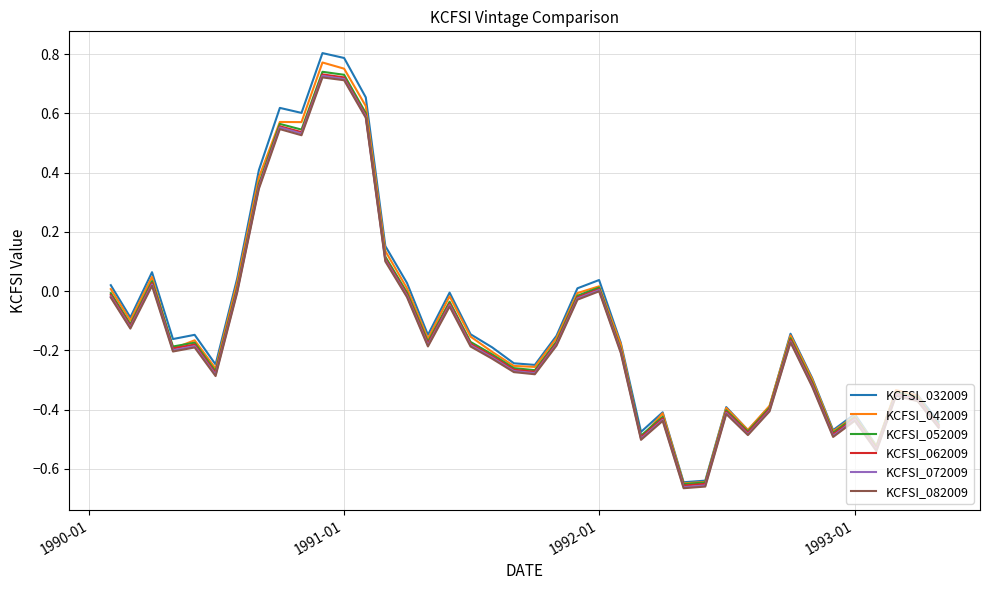

Which series has the widest spread of values?

KCFSI_032009